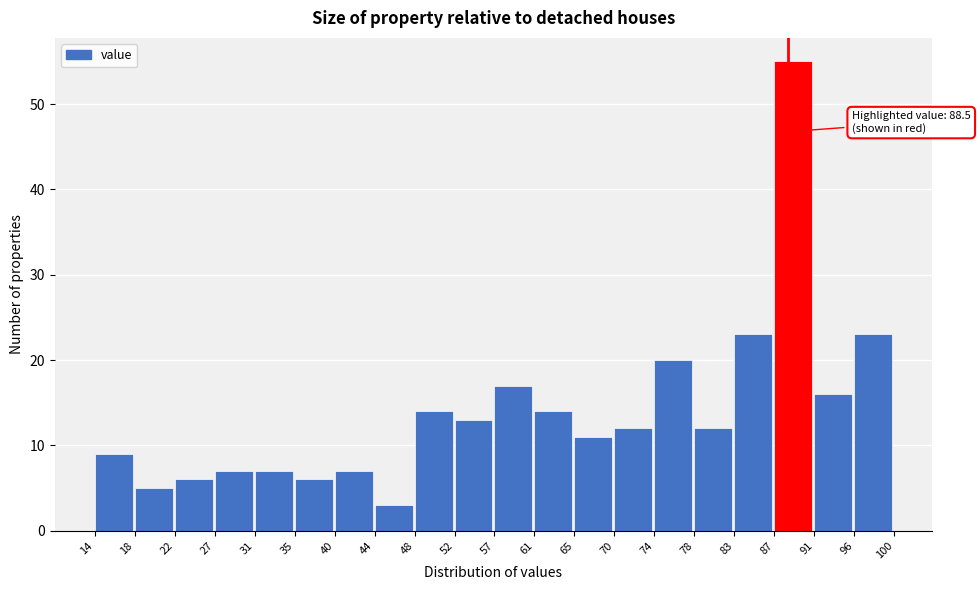

Over which range of the x-axis is the bar tallest?

87 to 91